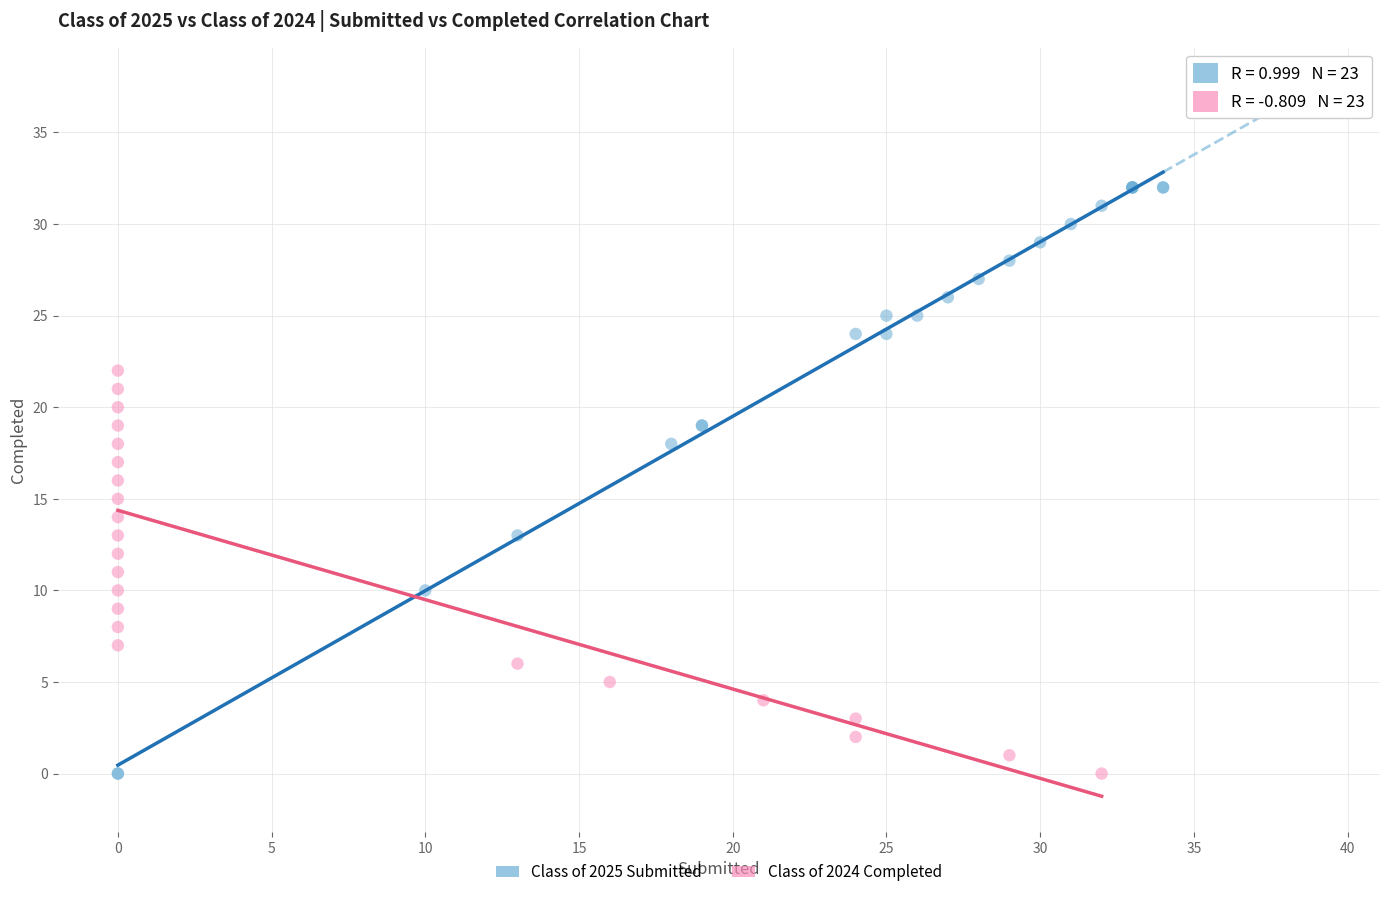

Which series contains the highest Y value?

Class of 2025 Submitted